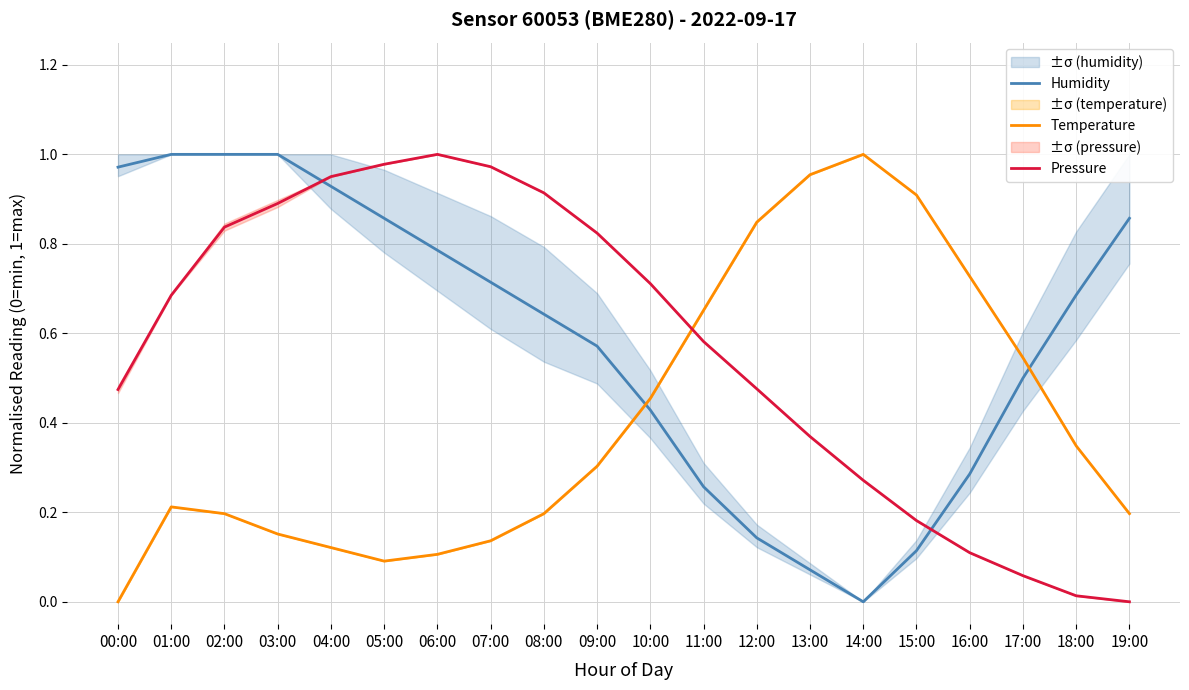

At which category is the sum across all series the highest?

03:00